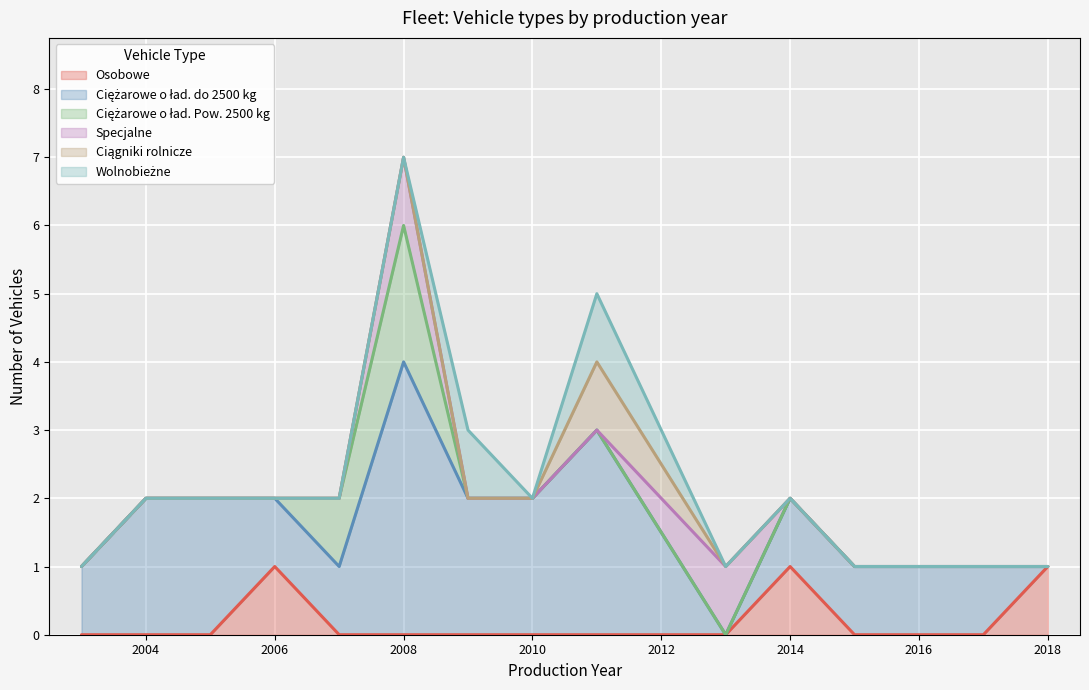

At which category is the sum across all series the highest?

2008